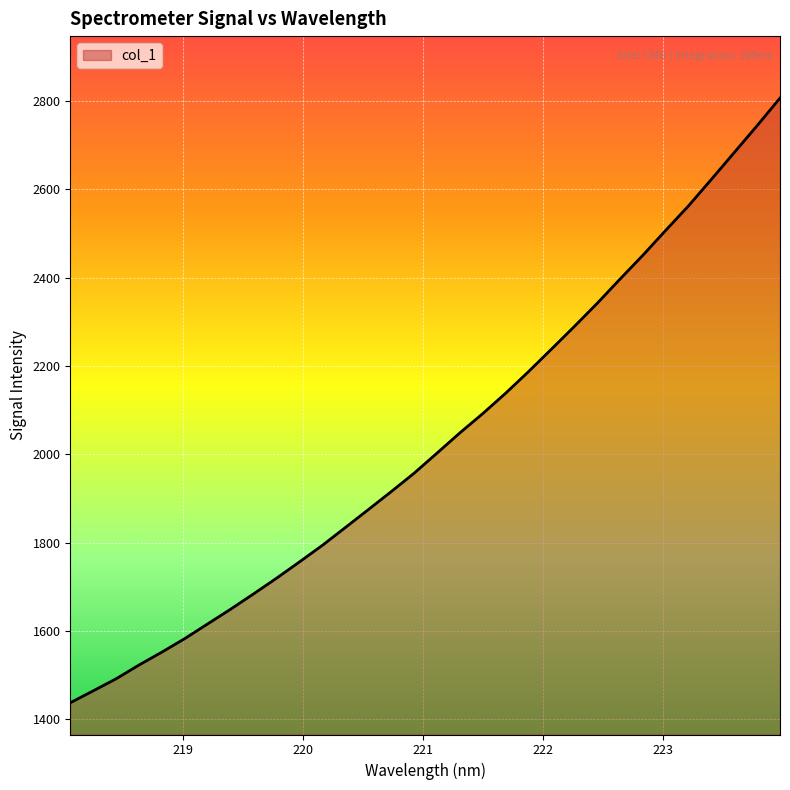

What is the smallest value displayed?

1437.3